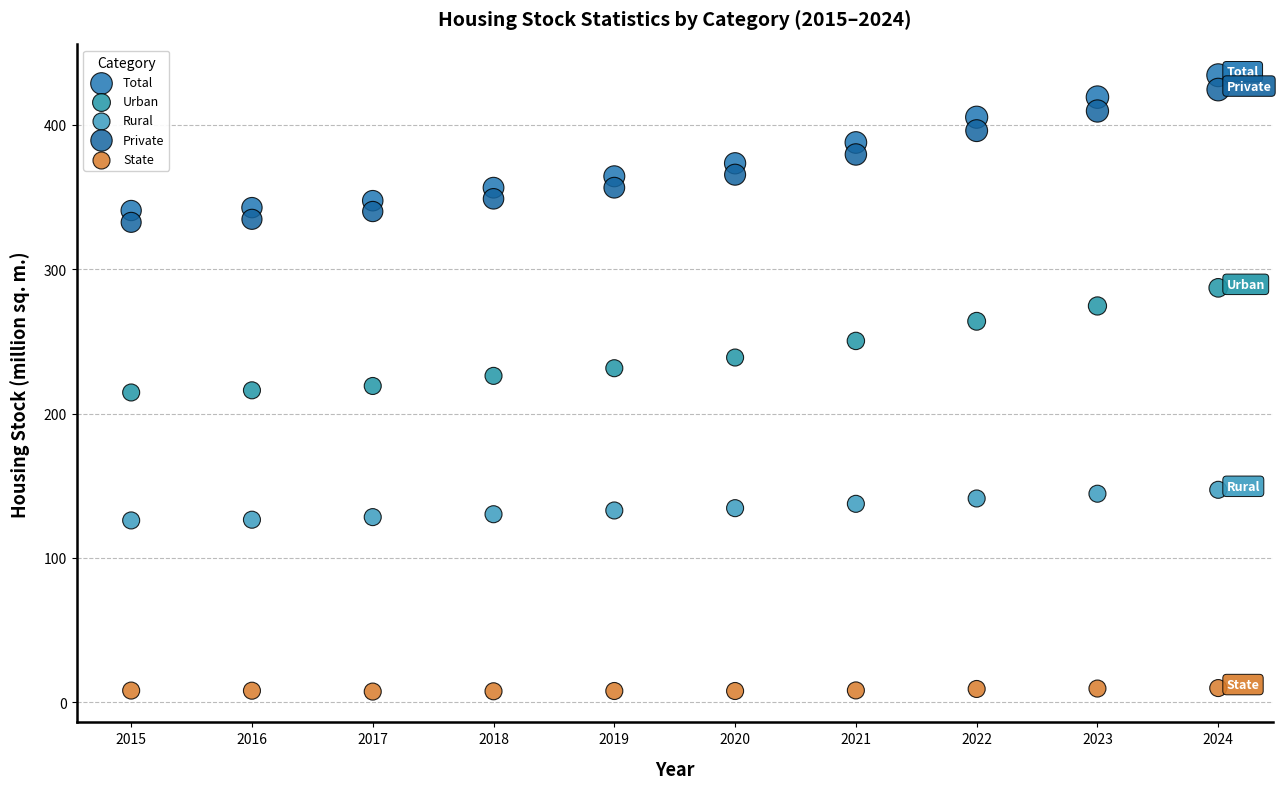

Which series contains the lowest Y value?

State